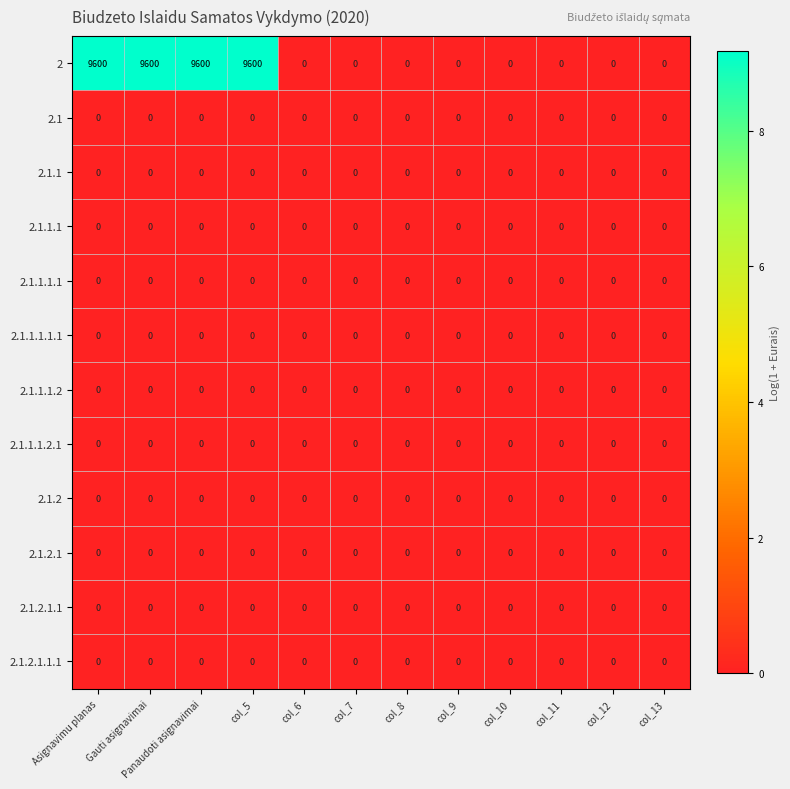

What is the spread (max minus min) of values at Asignavimu planas?

9600